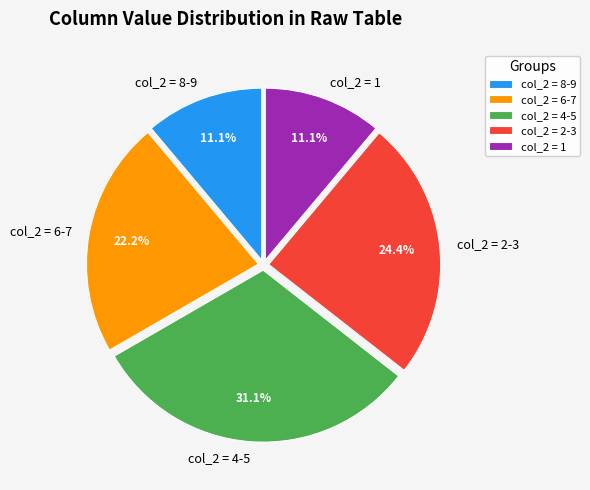

Is there any slice that represents more than half of the pie?

No